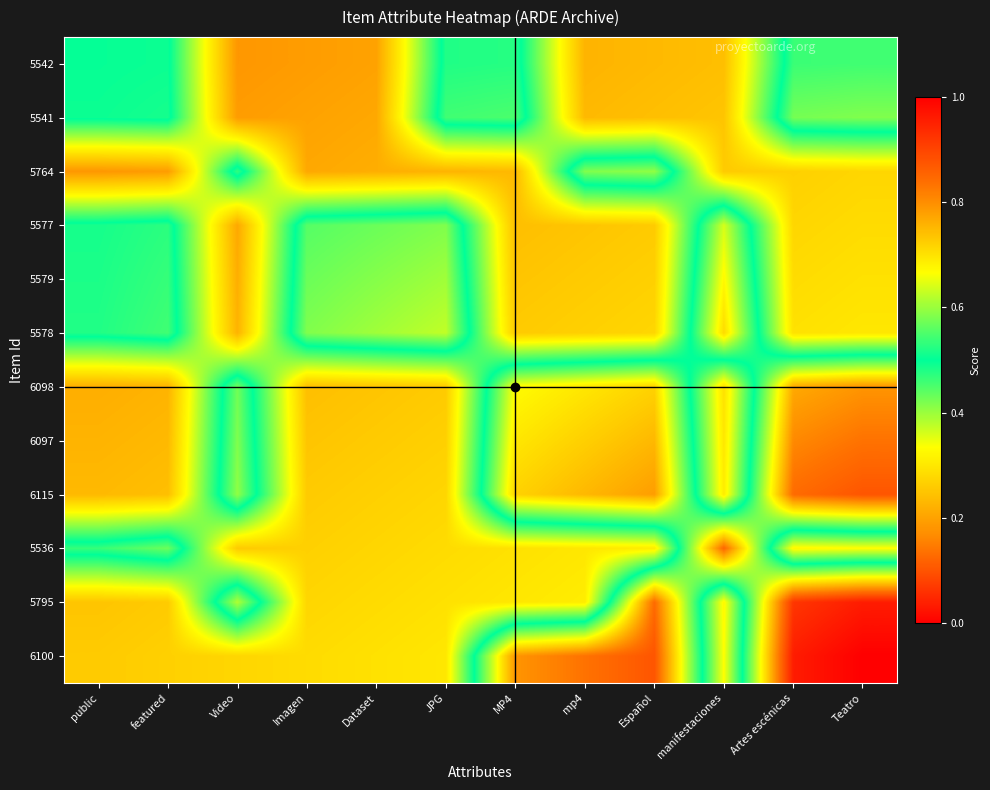

What is the maximum value shown in the chart?

1.0